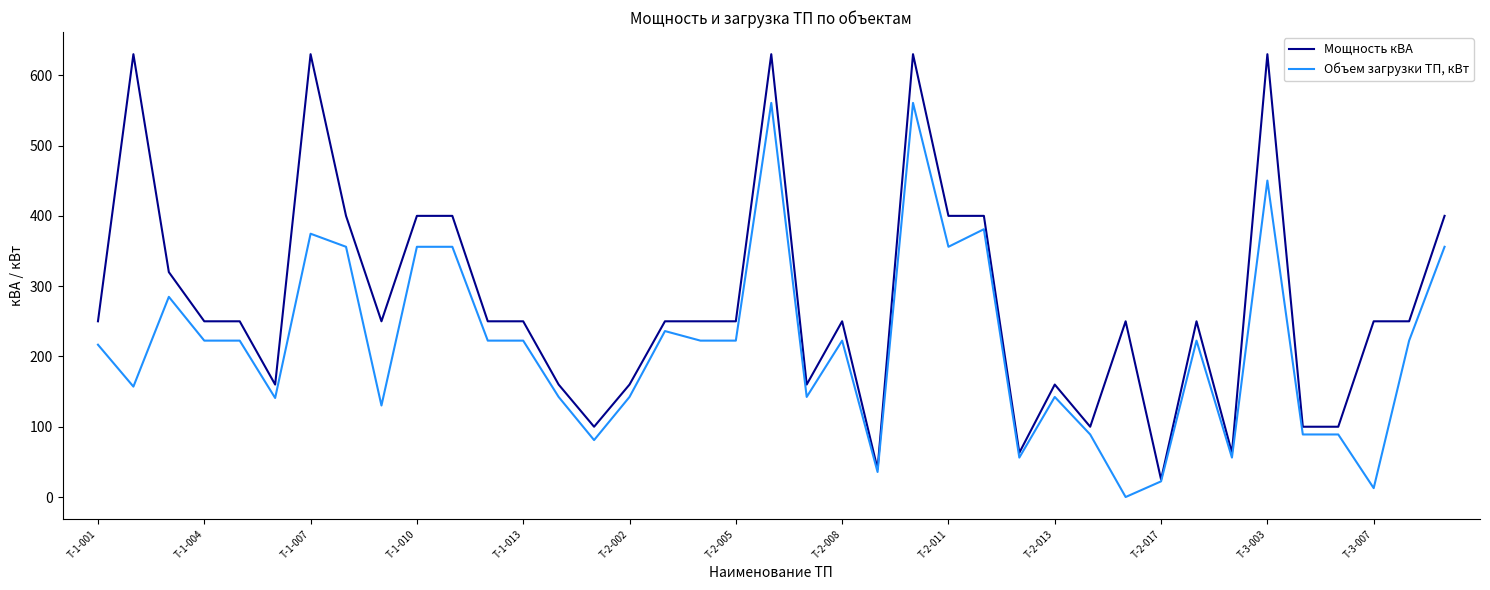

List the series in order of their overall mean, highest first.

Мощность кВА, Объем загрузки ТП, кВт